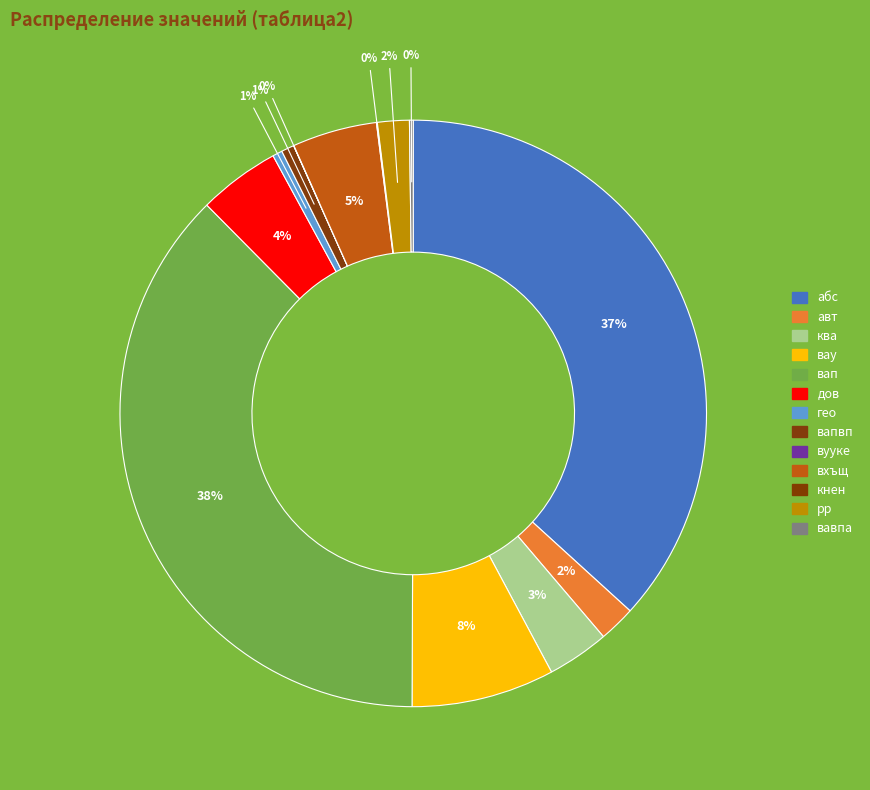

Rank the categories by value from highest to lowest.

вап, абс, вау, вхъщ, дов, ква, авт, рр, вапвп, гео, вавпа, кнен, вууке